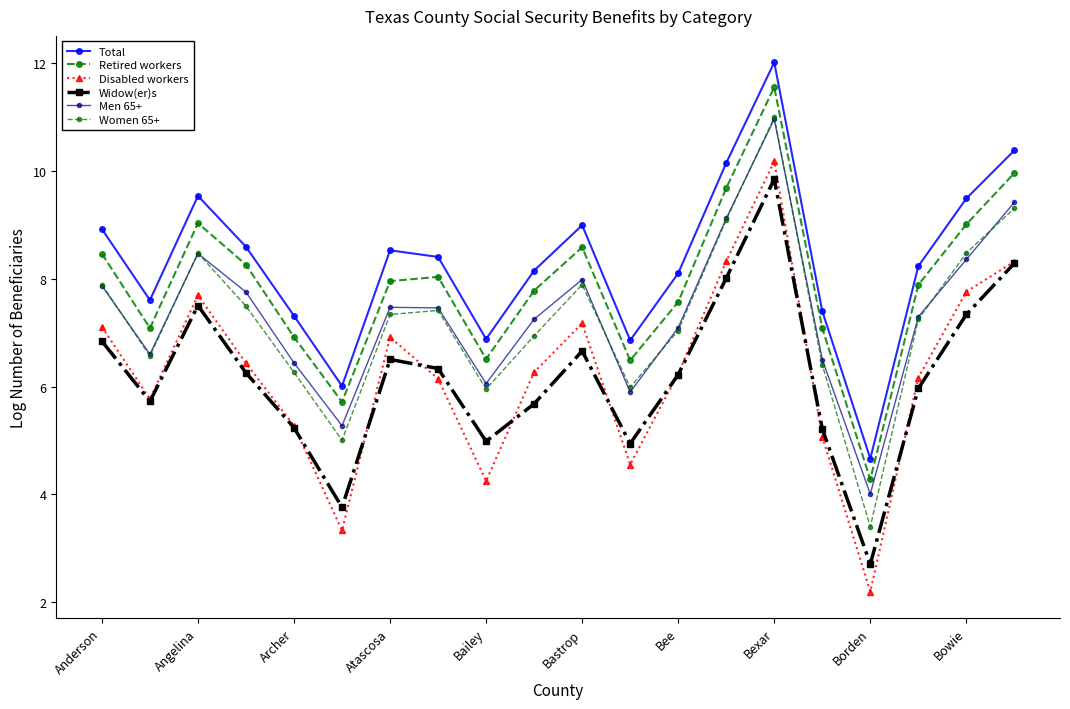

How many times do Widow(er)s and Disabled workers cross each other?

8